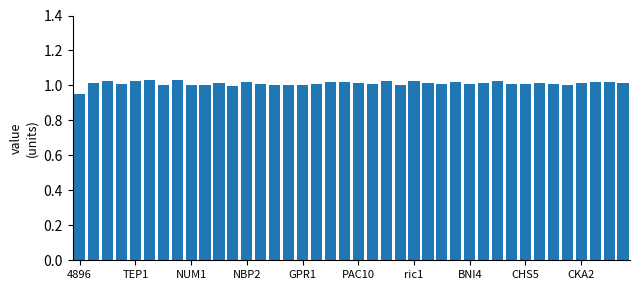

Does the chart contain any negative values?

No